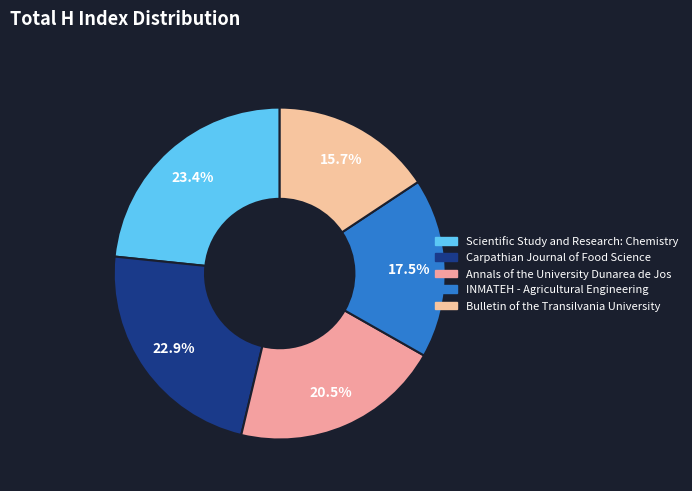

Count the number of slices in the pie.

5